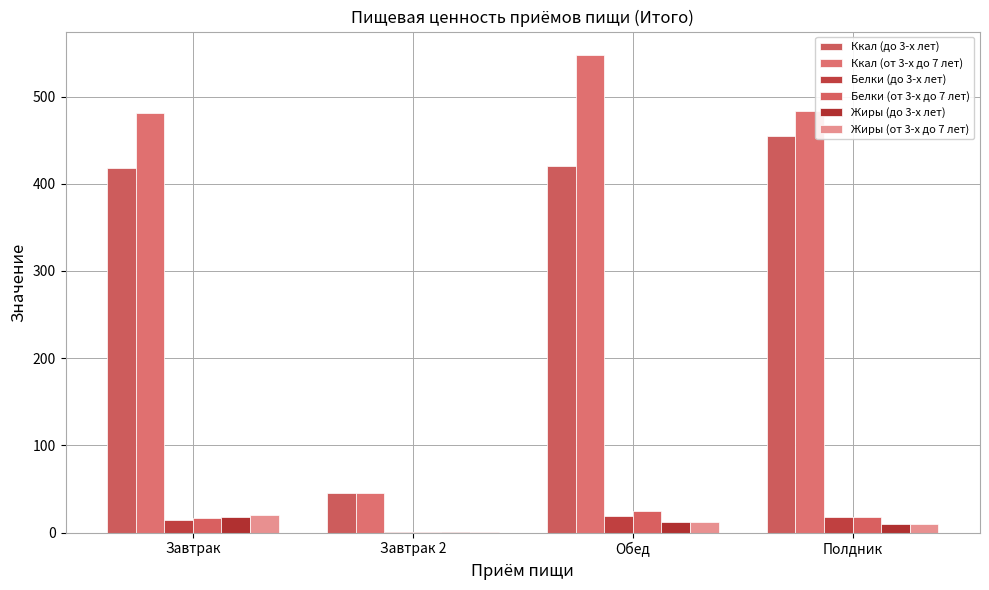

How many groups of bars are there?

4